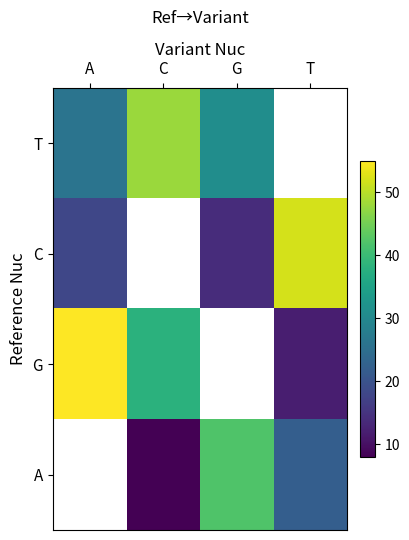

Which series has the largest range (max minus min)?

G